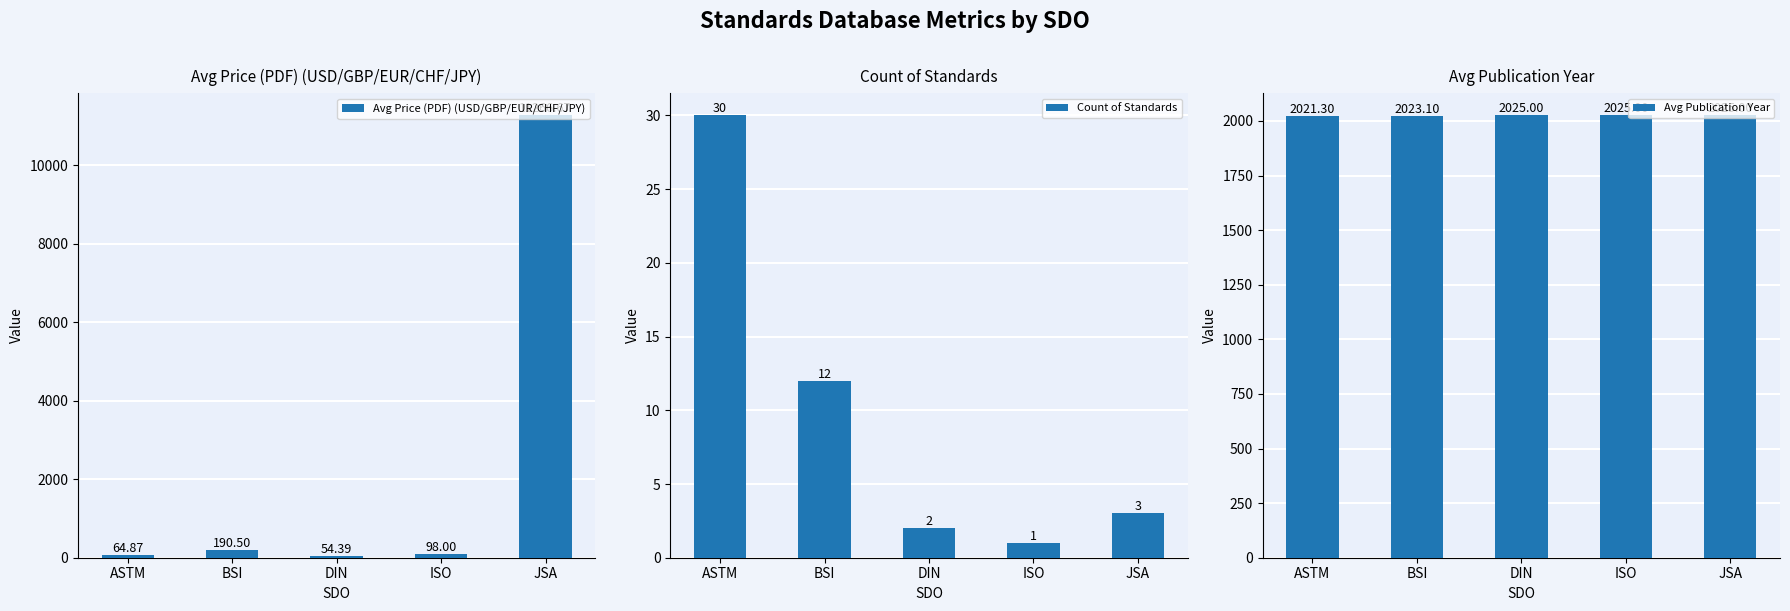

What is the difference between the Count of Standards values at JSA and ASTM?

27